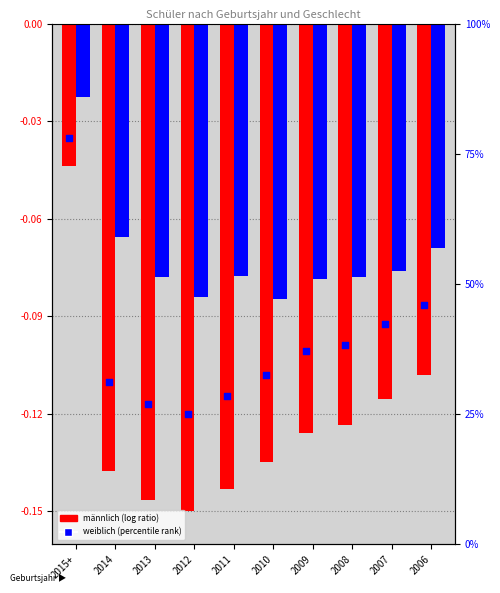

What are all the series names shown in the legend?

männlich, weiblich